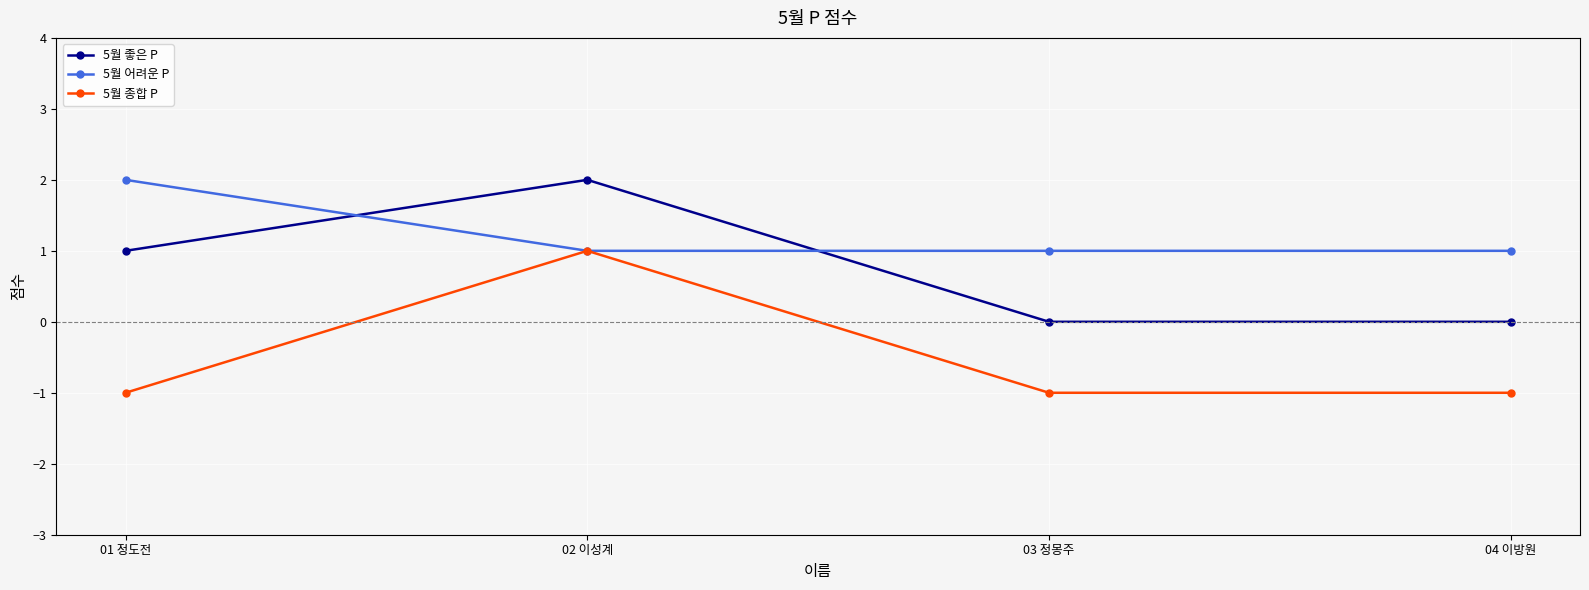

What are all the series names shown in the legend?

5월 좋은 P, 5월 어려운 P, 5월 종합 P